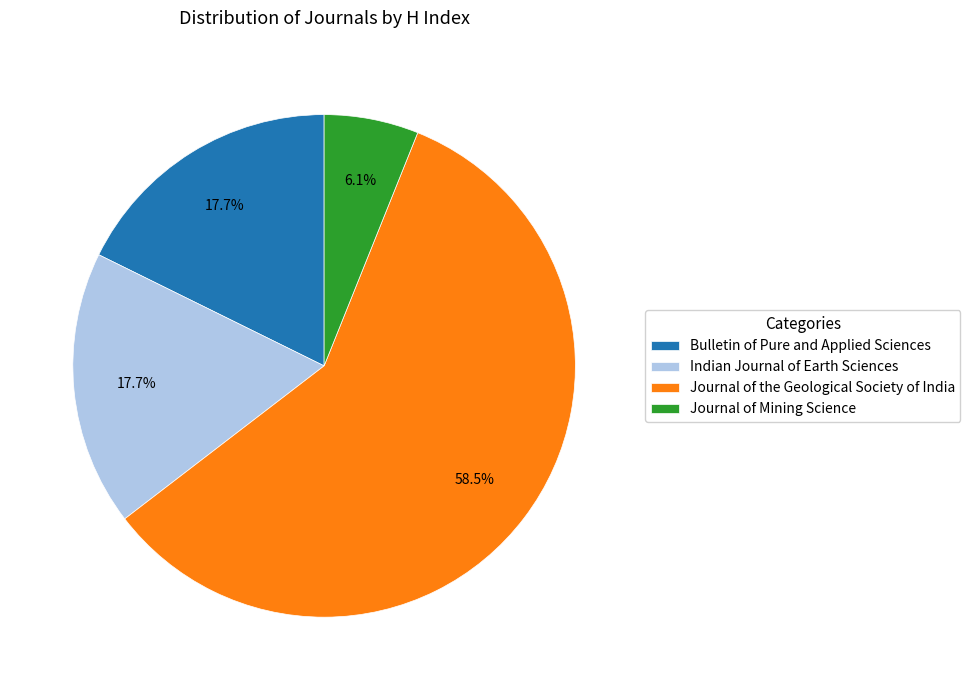

Approximately how many times larger is the value at Bulletin of Pure and Applied Sciences compared to Journal of the Geological Society of India?

0.3